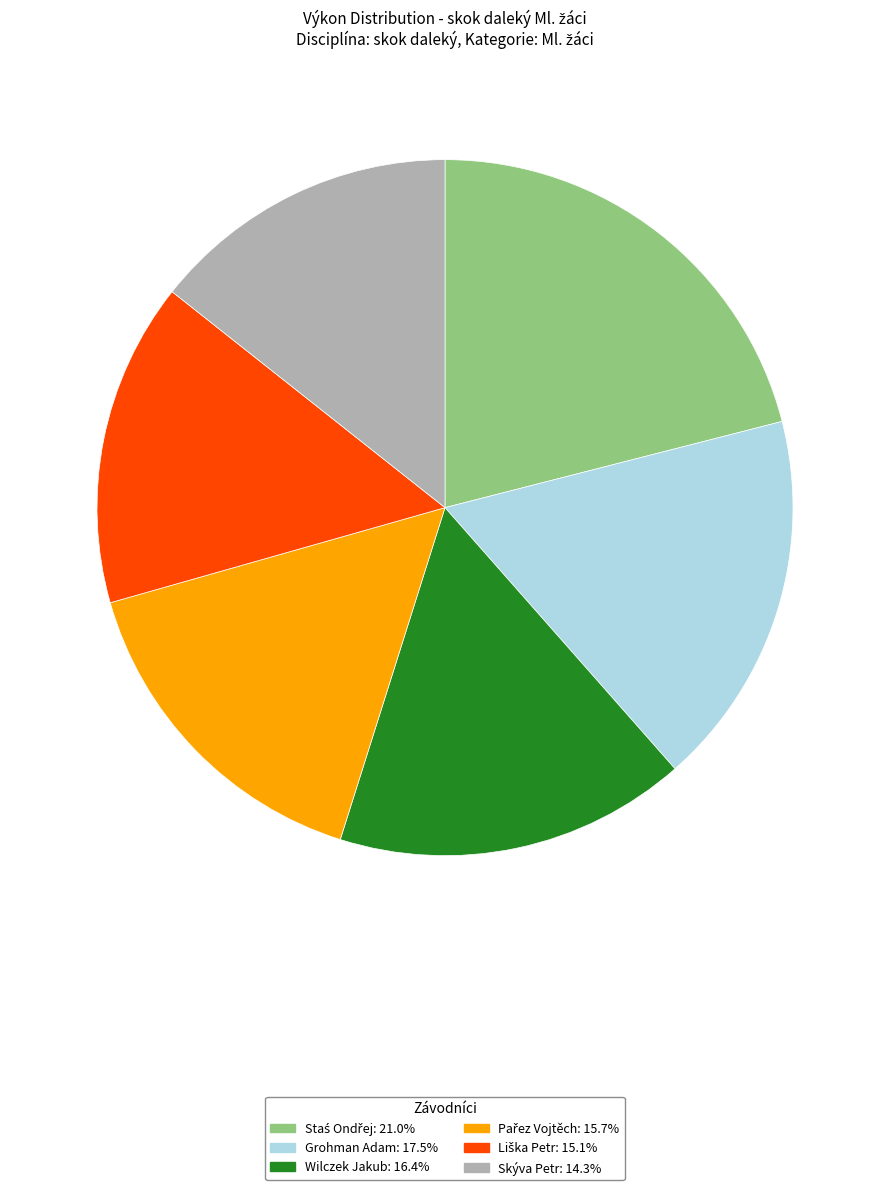

What is the smallest slice in the pie chart?

Skýva Petr